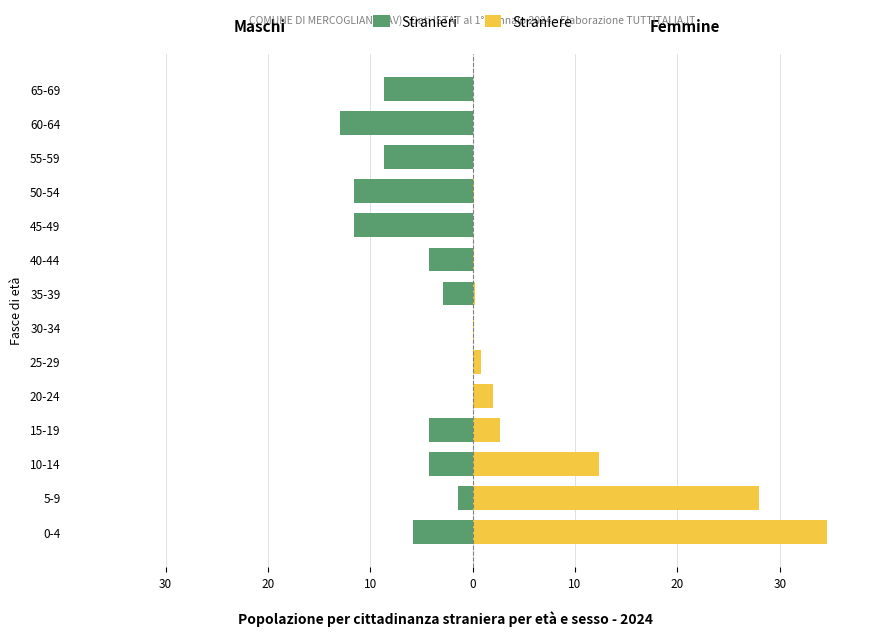

What is the minimum value shown in the chart?

-13.0